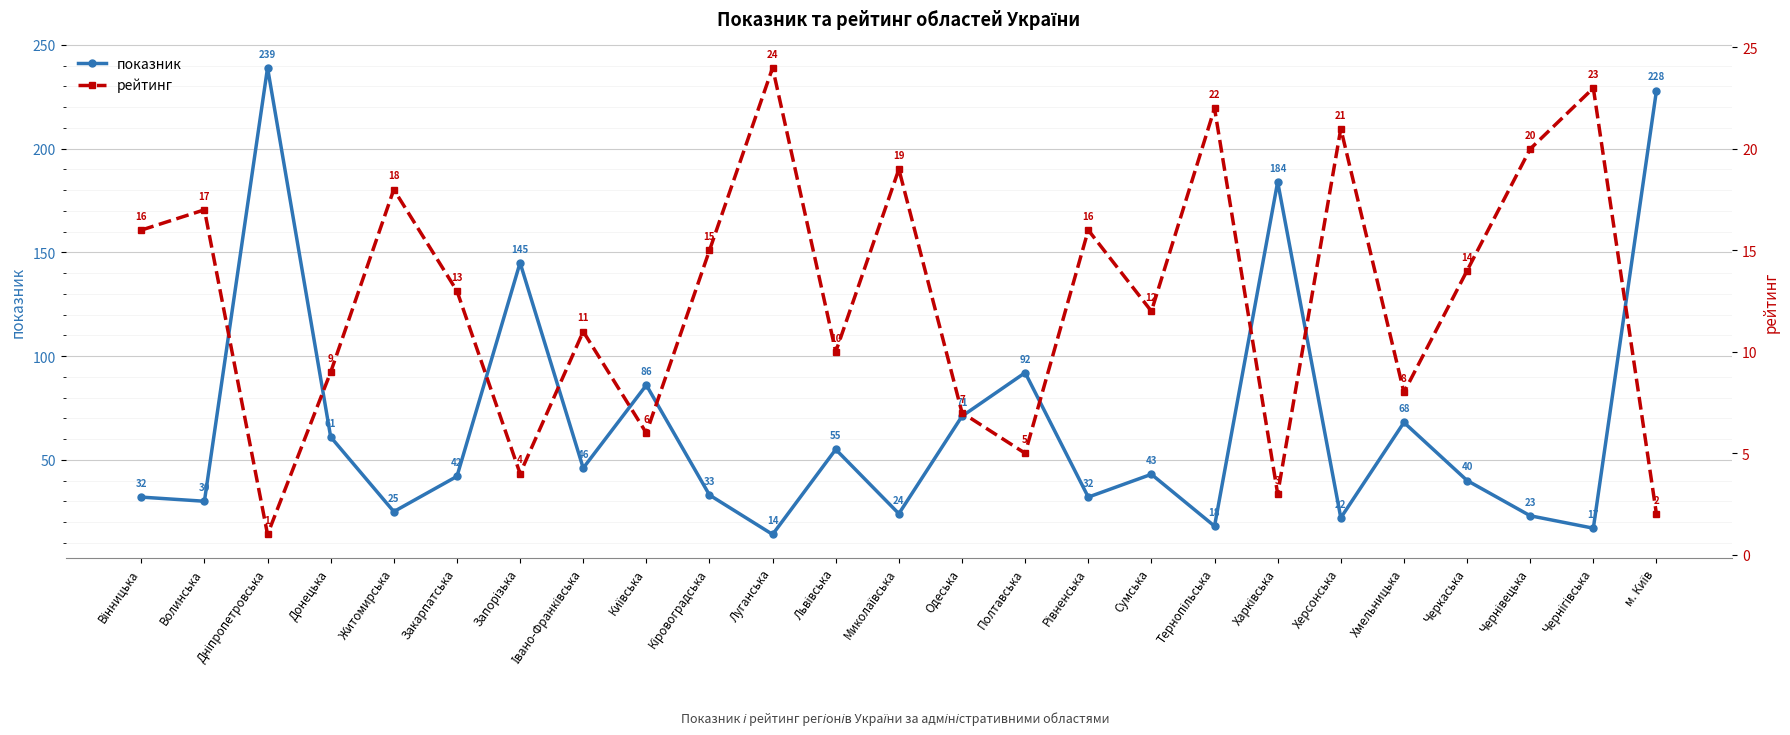

Reading left to right, extract all data points from this chart.

показник: Вінницька=32	Волинська=30	Дніпропетровська=239	Донецька=61	Житомирська=25	Закарпатська=42	Запорізька=145	Івано-Франківська=46	Київська=86	Кіровоградська=33	Луганська=14	Львівська=55	Миколаївська=24	Одеська=71	Полтавська=92	Рівненська=32	Сумська=43	Тернопільська=18	Харківська=184	Херсонська=22	Хмельницька=68	Черкаська=40	Чернівецька=23	Чернігівська=17	м. Київ=228
рейтинг: Вінницька=16	Волинська=17	Дніпропетровська=1	Донецька=9	Житомирська=18	Закарпатська=13	Запорізька=4	Івано-Франківська=11	Київська=6	Кіровоградська=15	Луганська=24	Львівська=10	Миколаївська=19	Одеська=7	Полтавська=5	Рівненська=16	Сумська=12	Тернопільська=22	Харківська=3	Херсонська=21	Хмельницька=8	Черкаська=14	Чернівецька=20	Чернігівська=23	м. Київ=2